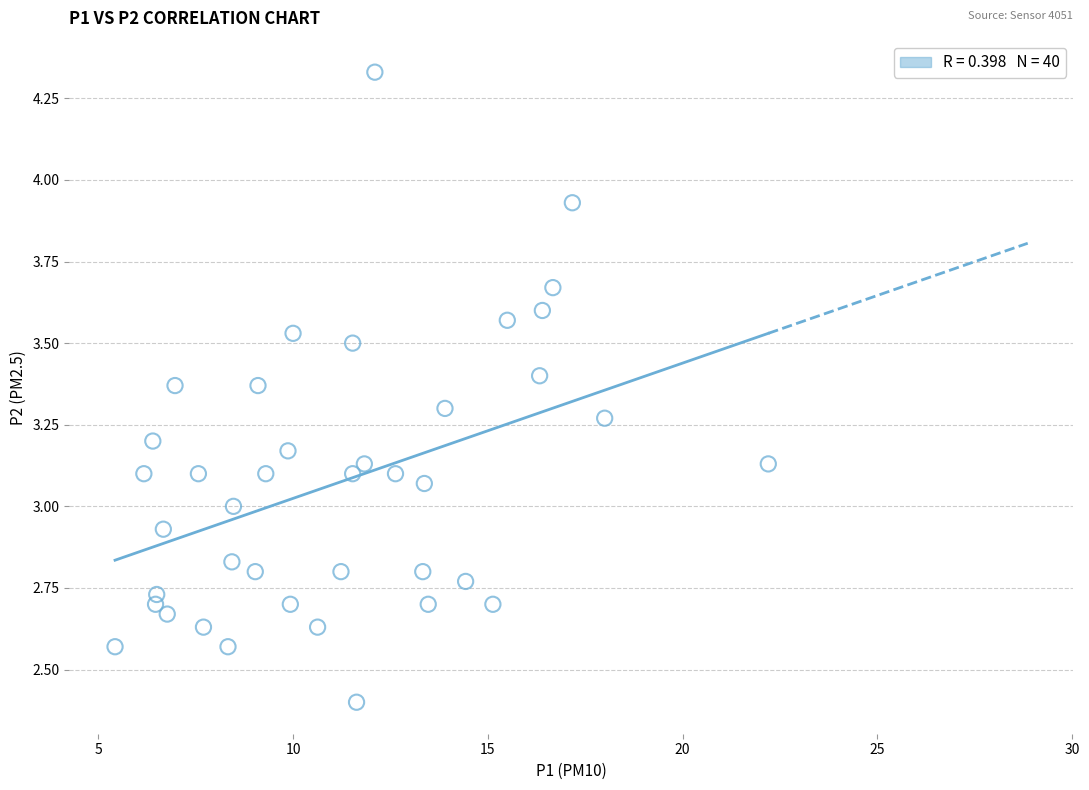

What is the range of Y values (max minus min)?

1.9